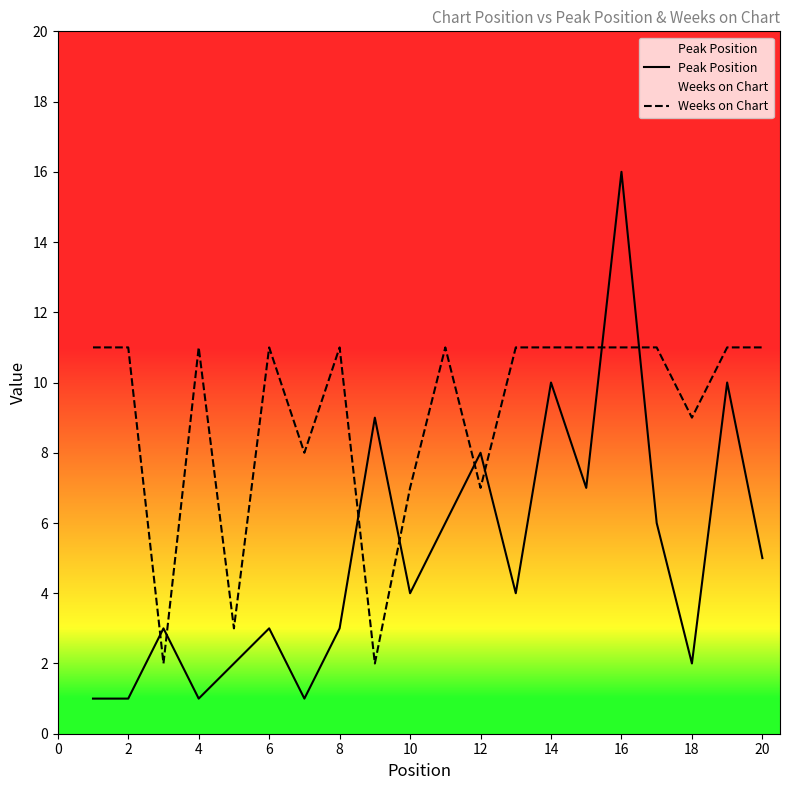

True or false: Peak Position and Weeks on Chart cross at least once.

True